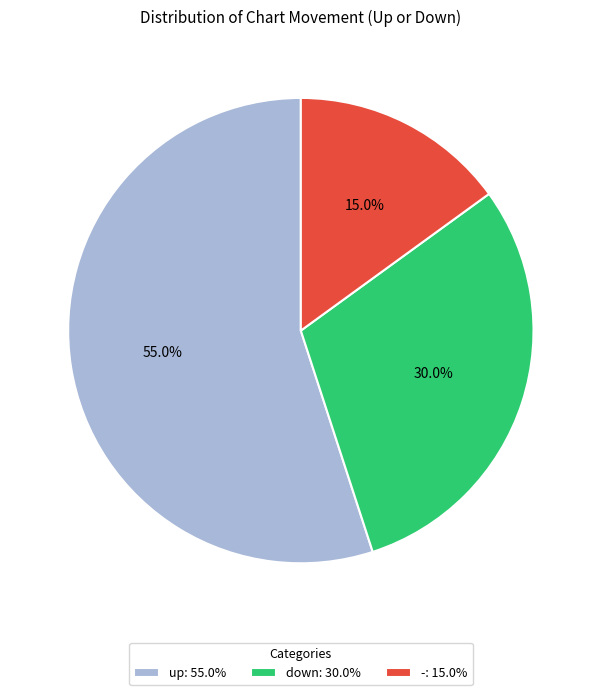

Is it true that up is 47% of the pie?

False